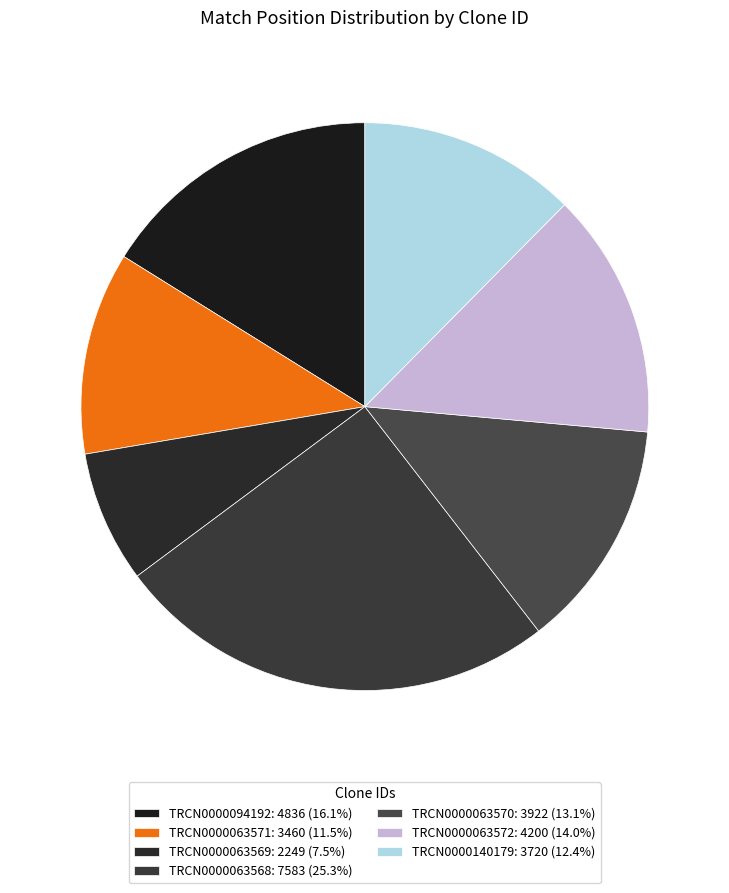

True or false: TRCN0000063571 accounts for 20% of the total.

False